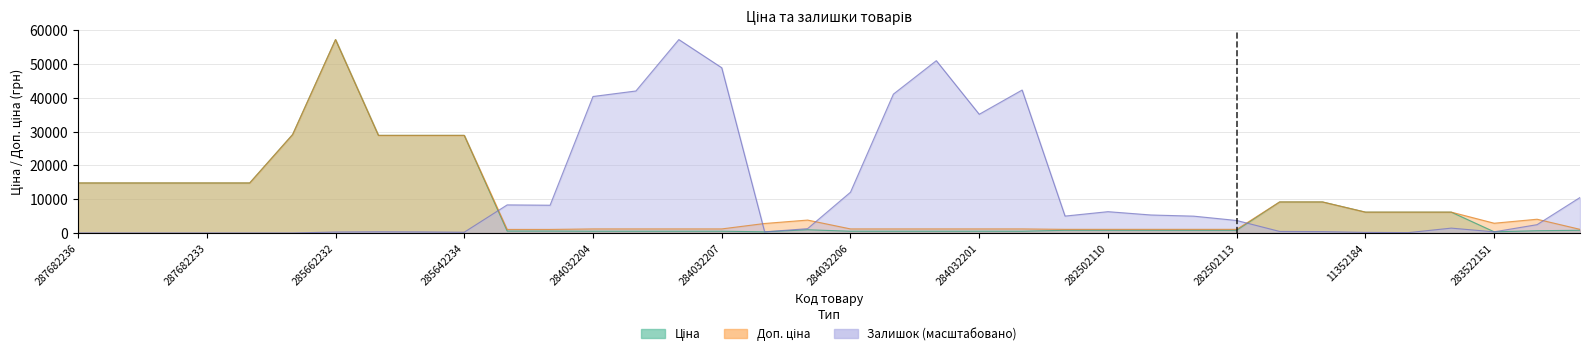

At which label does Доп. ціна reach its peak?

285662232